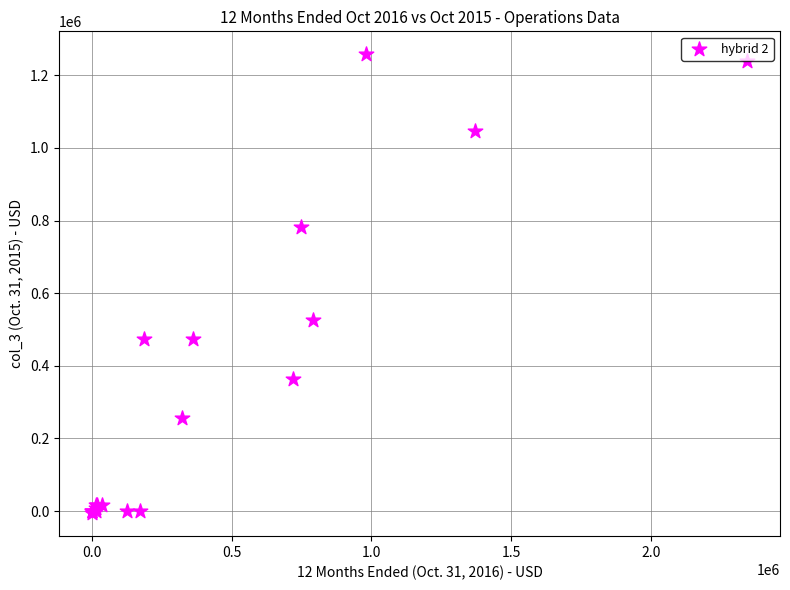

What Y value in the scatter plot is closest to 626053?

525187.0